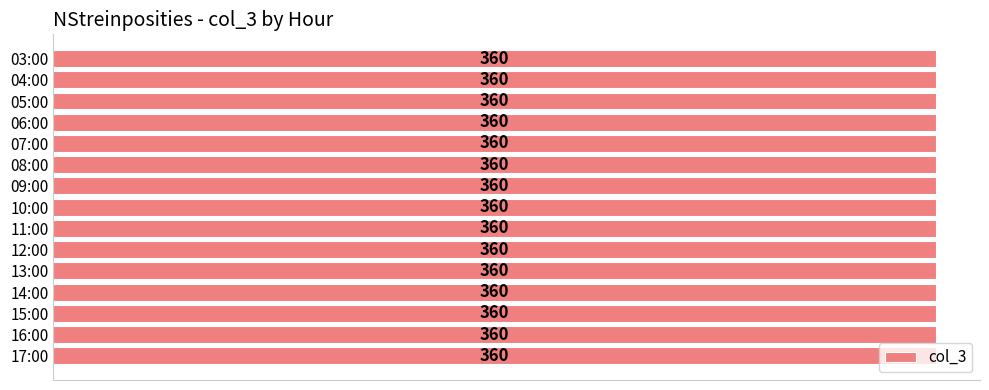

The value at 14:00 is 360. True or false?

True